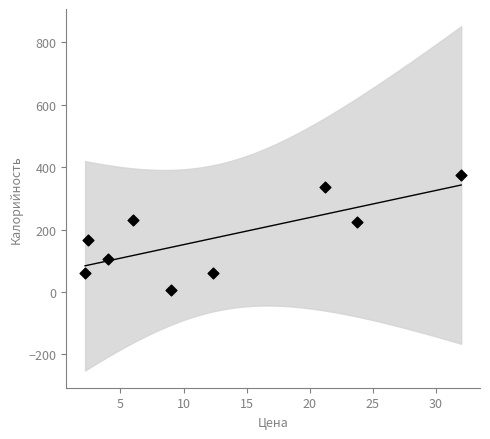

What is the average Y value?

174